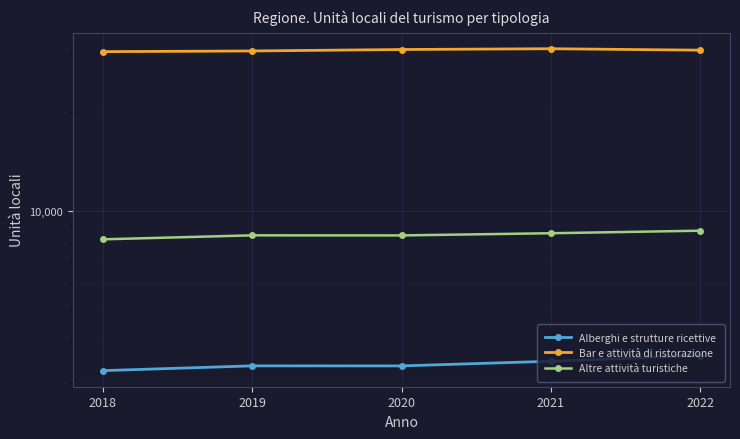

What is the maximum value for Alberghi e strutture ricettive?

3631